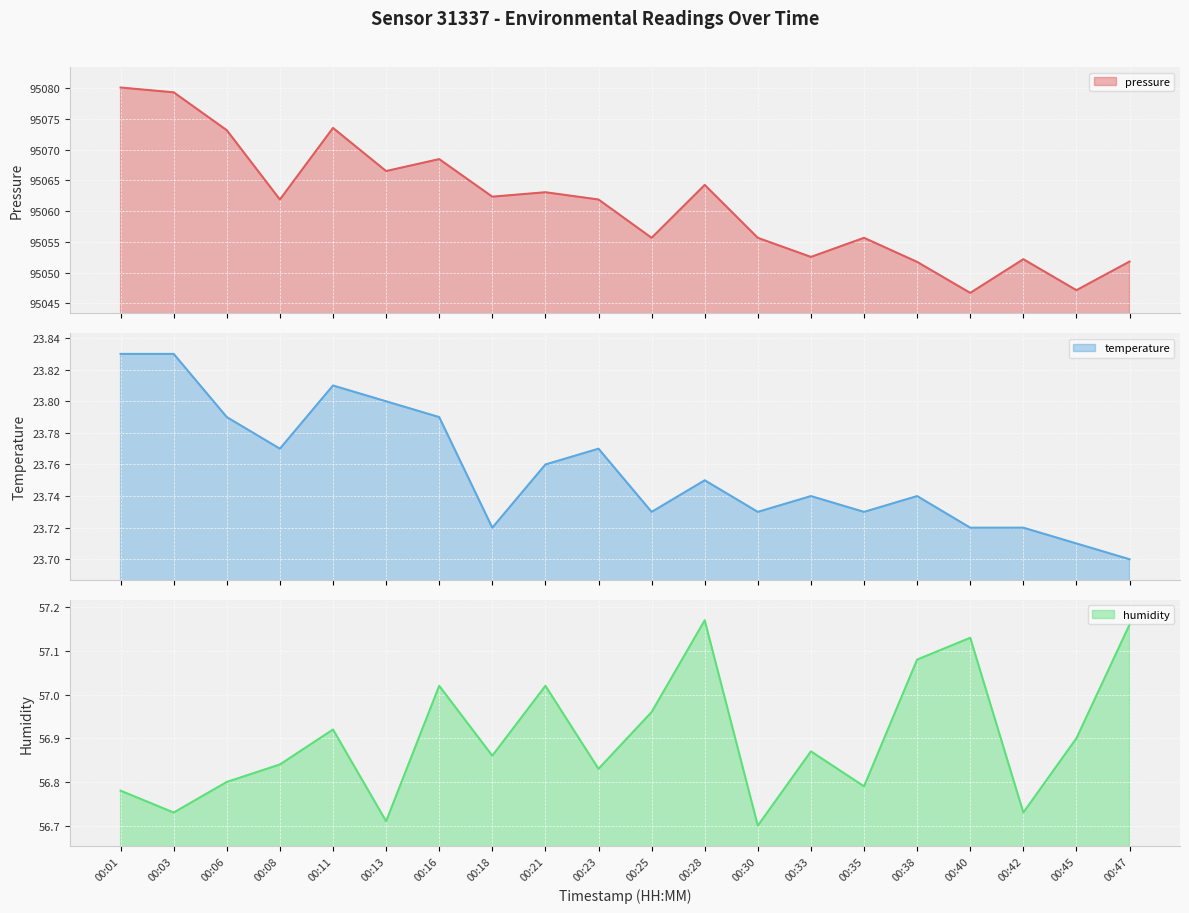

What is the total value across all series at 00:25?

95136.4